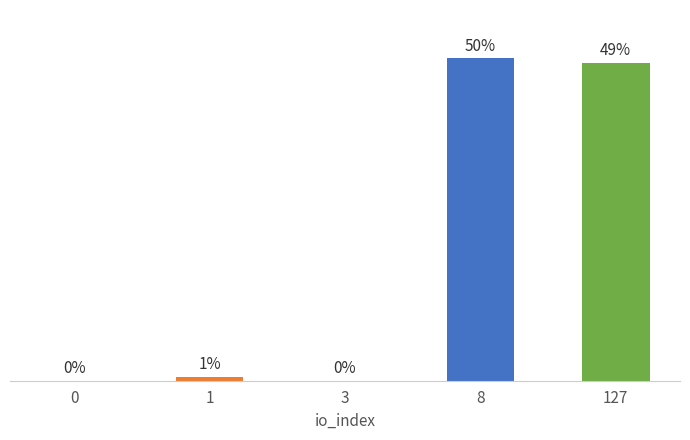

Are the bars horizontal?

No